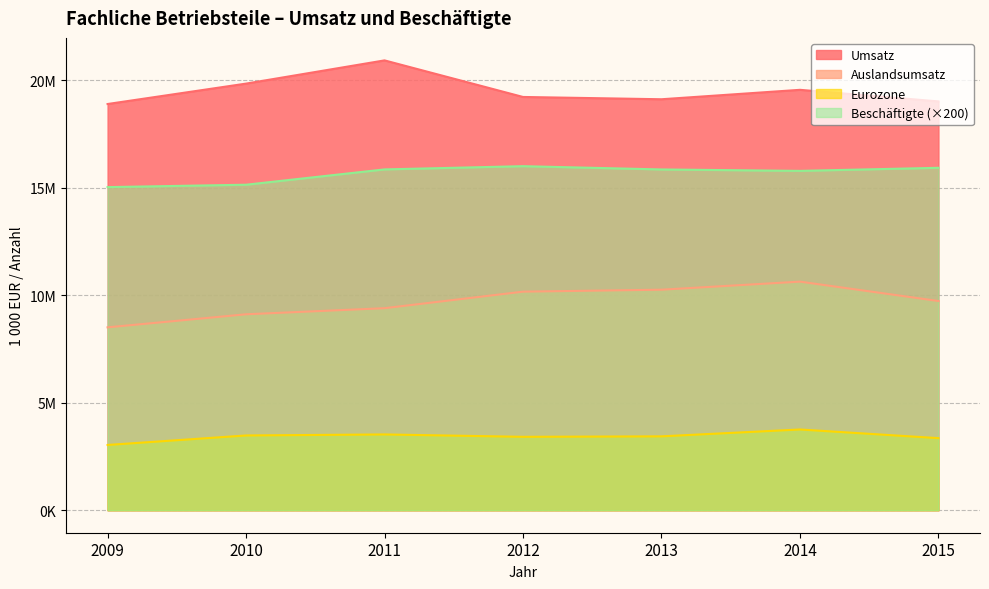

Which has a higher value, 2015 or 2012?

2012